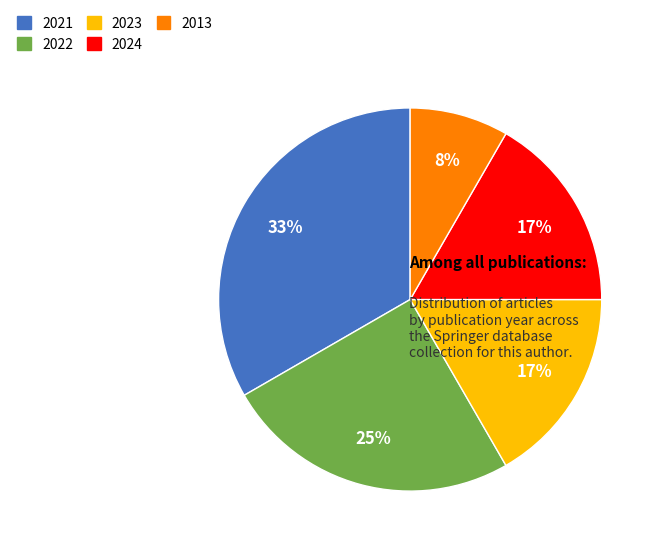

Is there any slice that represents more than half of the pie?

No